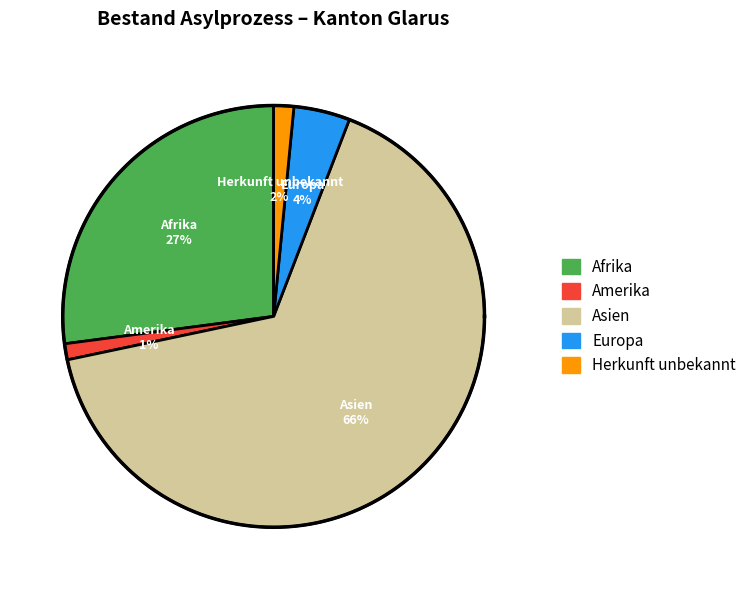

To the nearest percent, what portion does Herkunft unbekannt represent?

2%